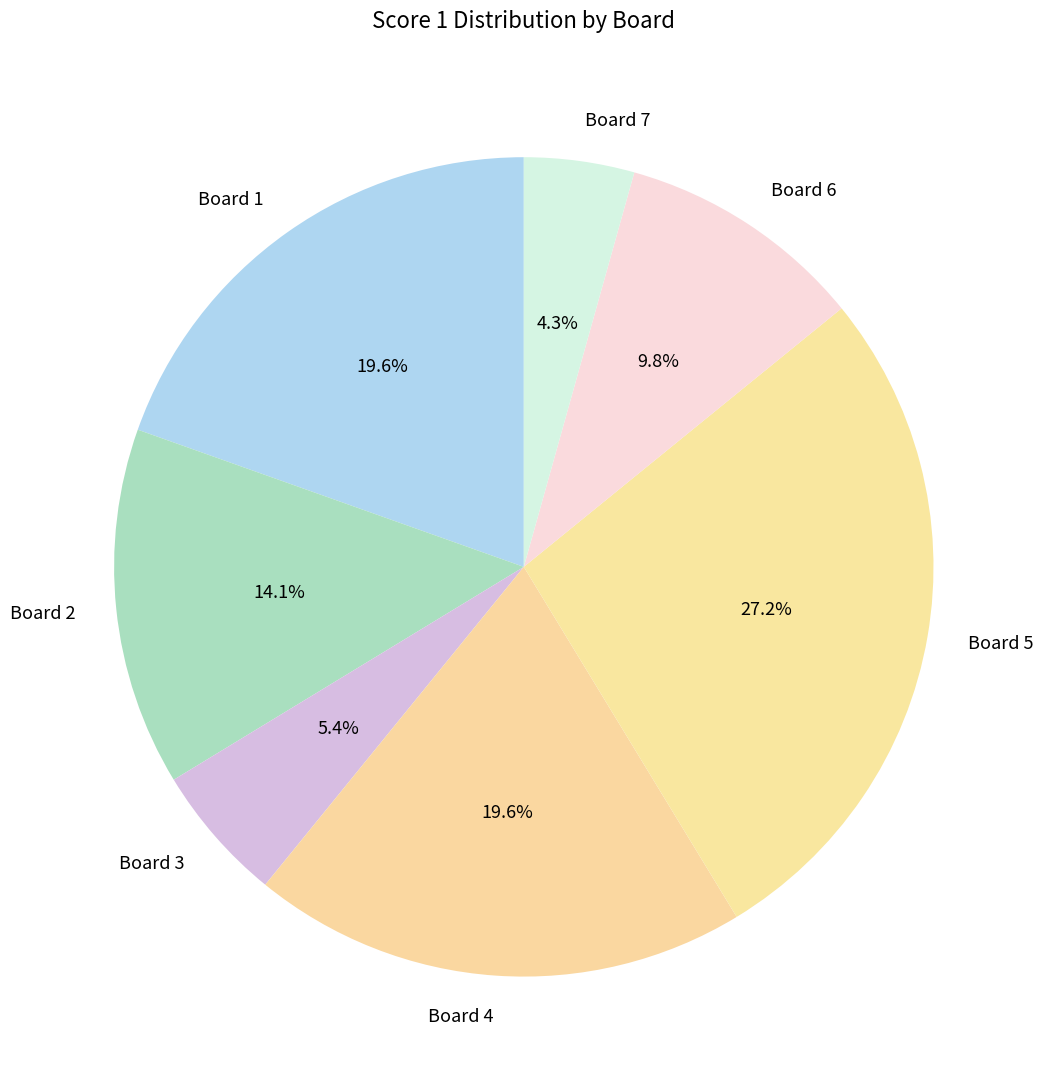

How many slices are in this pie chart?

7